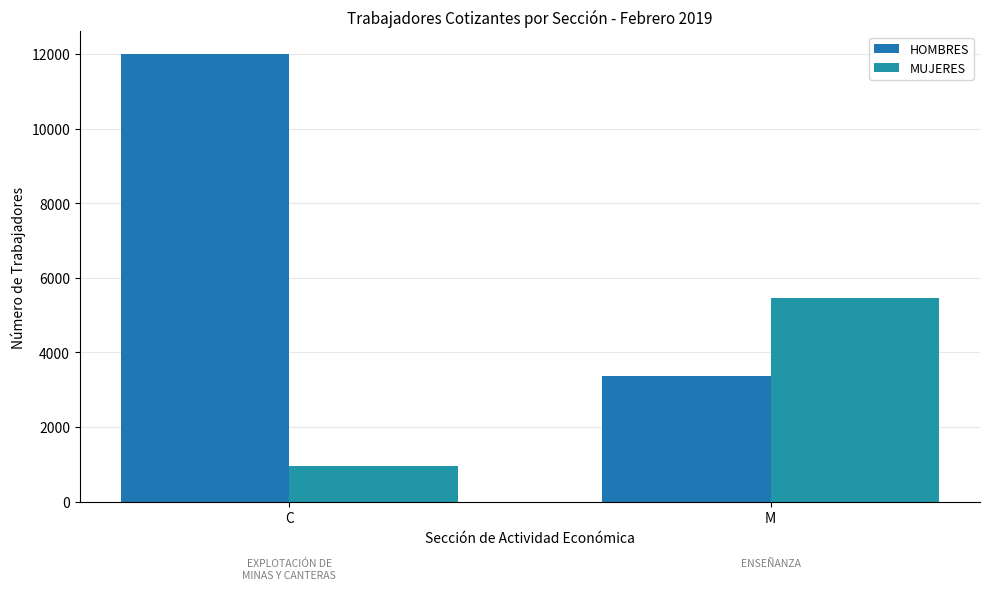

What is the difference between the maximum and minimum values in the HOMBRES series?

8624